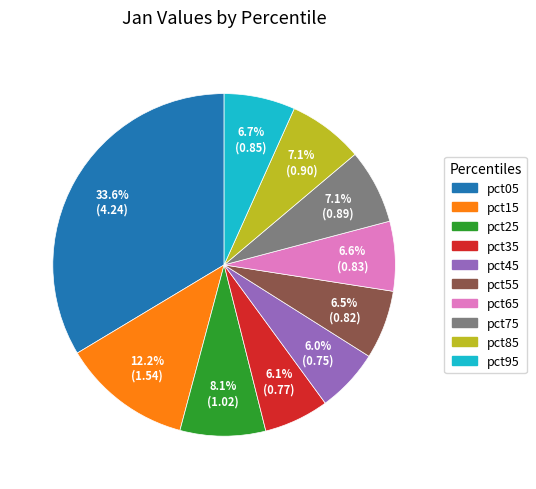

What percentage is the pct15 slice, to the nearest percent?

12%